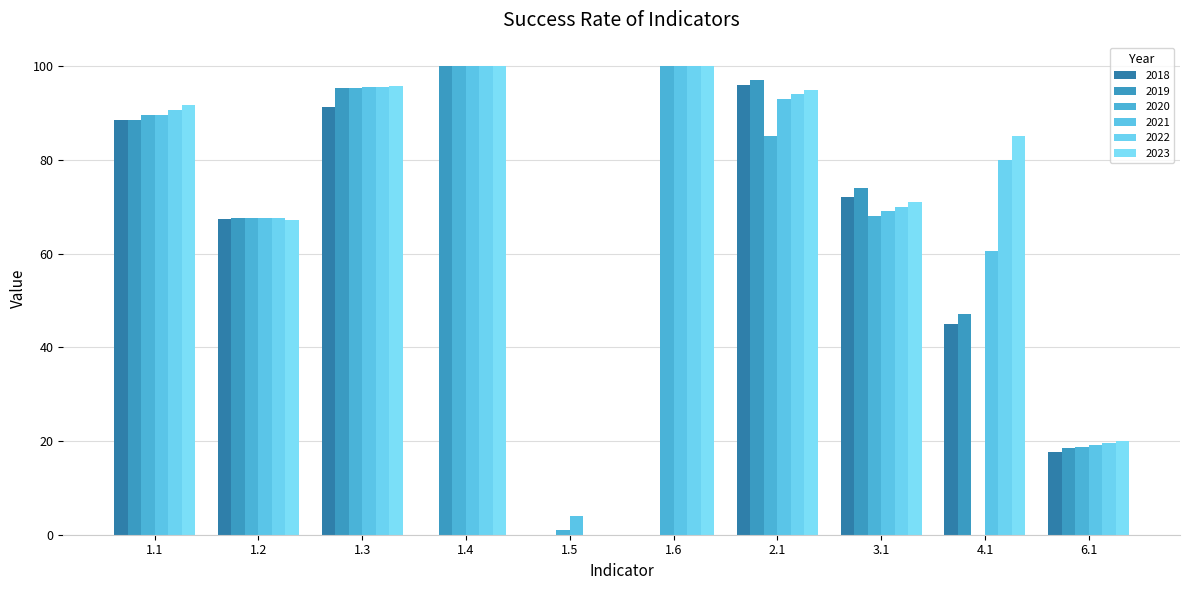

Rank the categories by 2018 value from lowest to highest.

1.4, 1.5, 1.6, 6.1, 4.1, 1.2, 3.1, 1.1, 1.3, 2.1